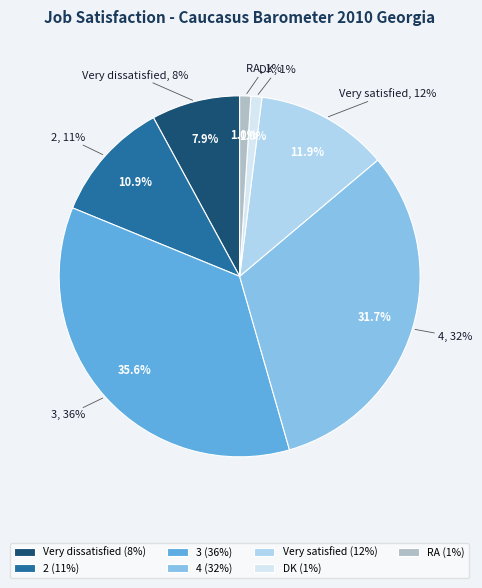

Approximately how many times larger is the value at 3 compared to DK?

36.0